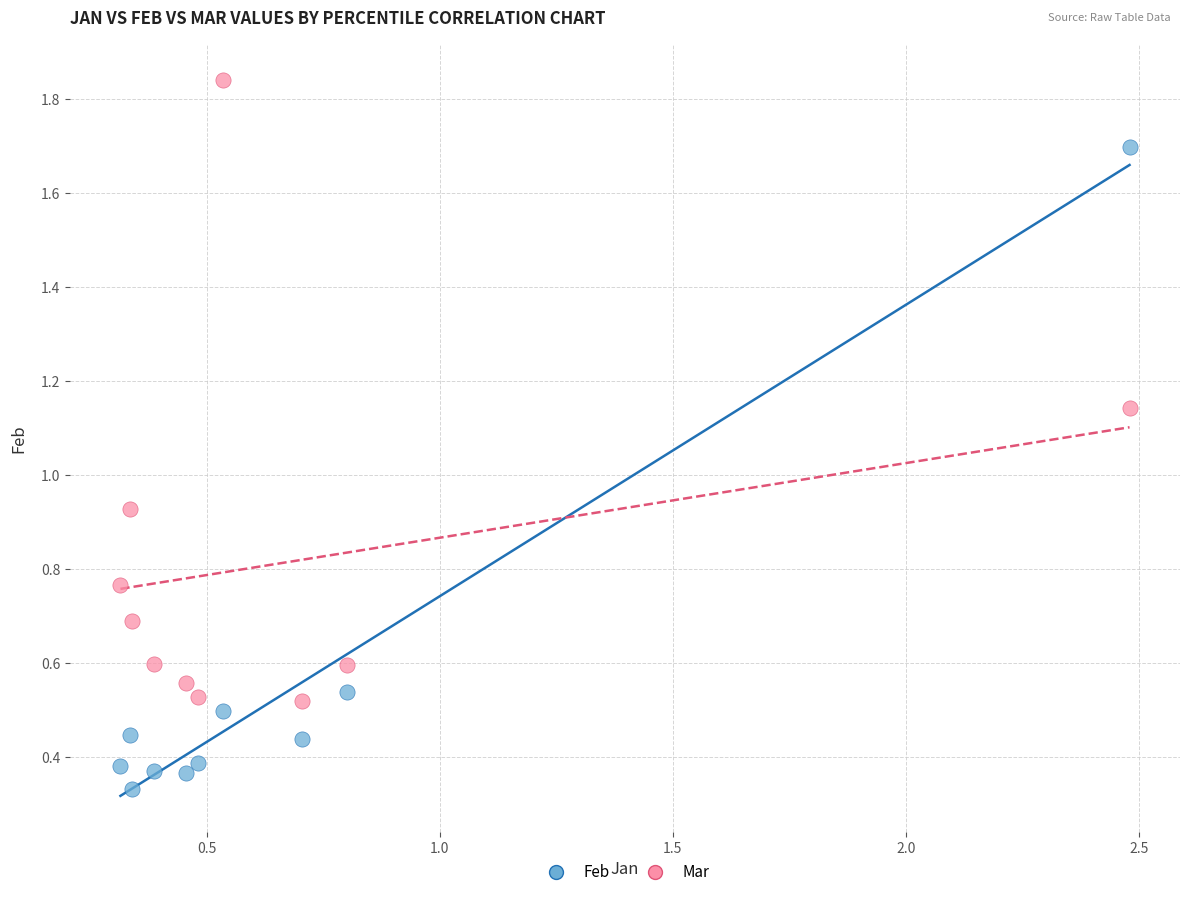

What is the X range (max minus min) for the scatter plot?

2.2